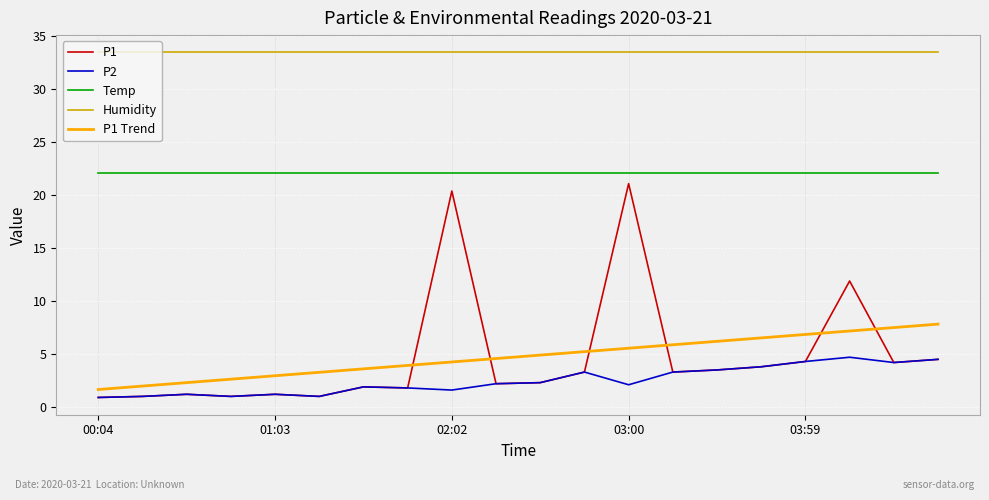

What are all the series names shown in the legend?

P1, P2, Temp, Humidity, P1 Trend